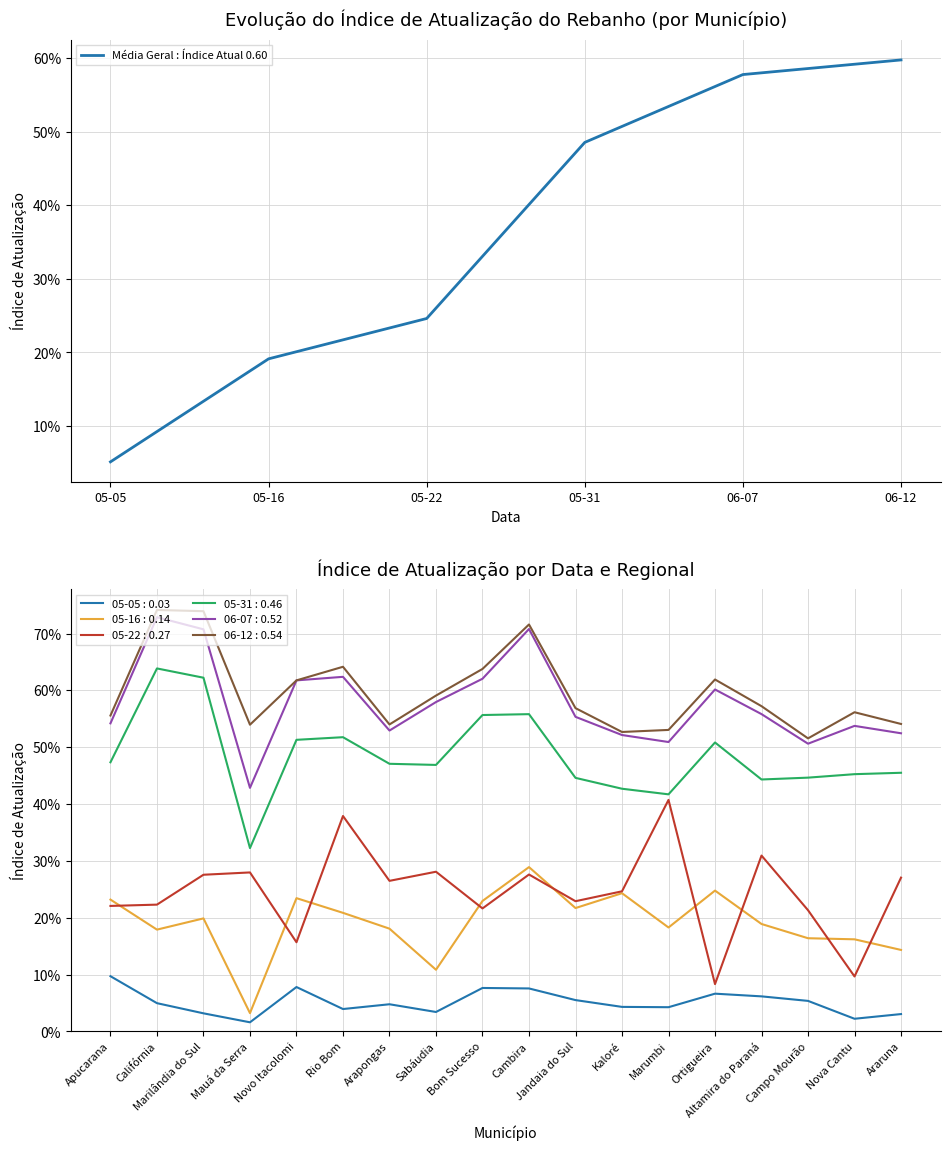

What is the difference between the maximum and second lowest values?

0.4